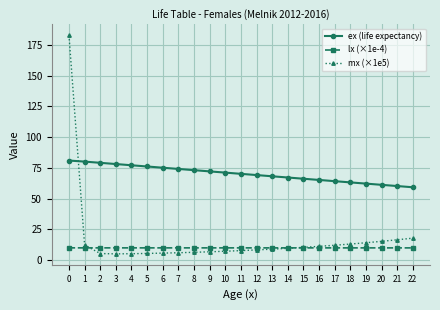

The value of ex (life expectancy) at 21 is 96.1. True or false?

False